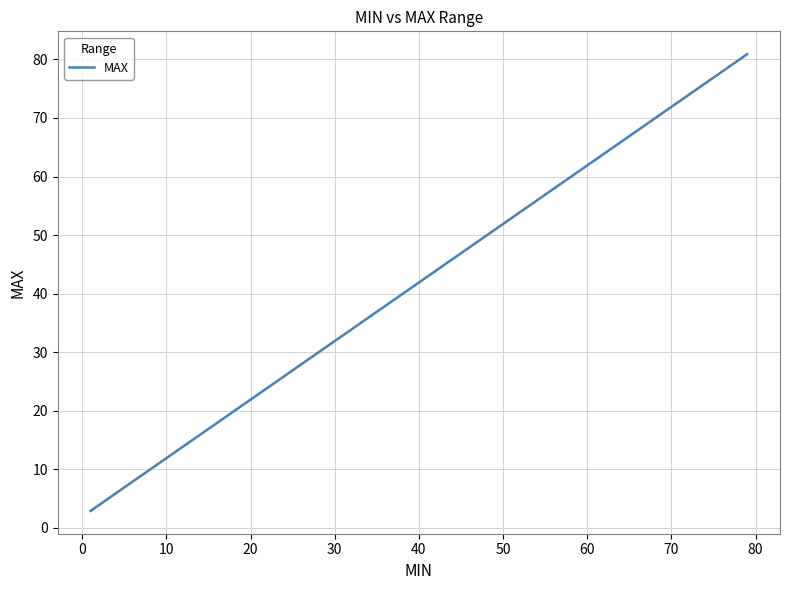

What is the smallest value displayed?

2.9